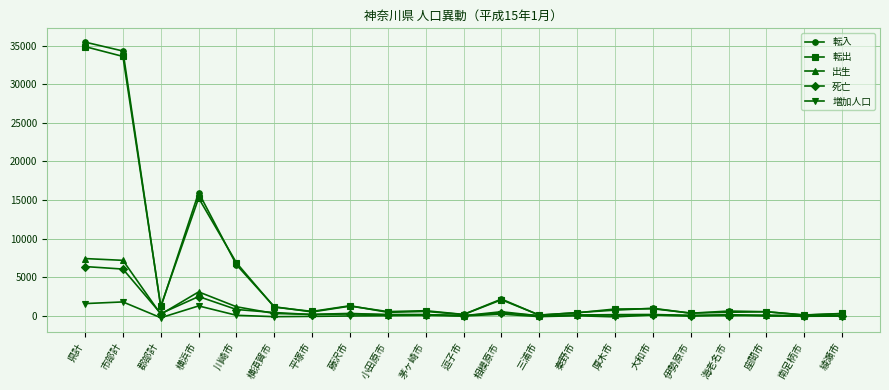

True or false: 転入 has more than 2 points higher than both neighbors.

True